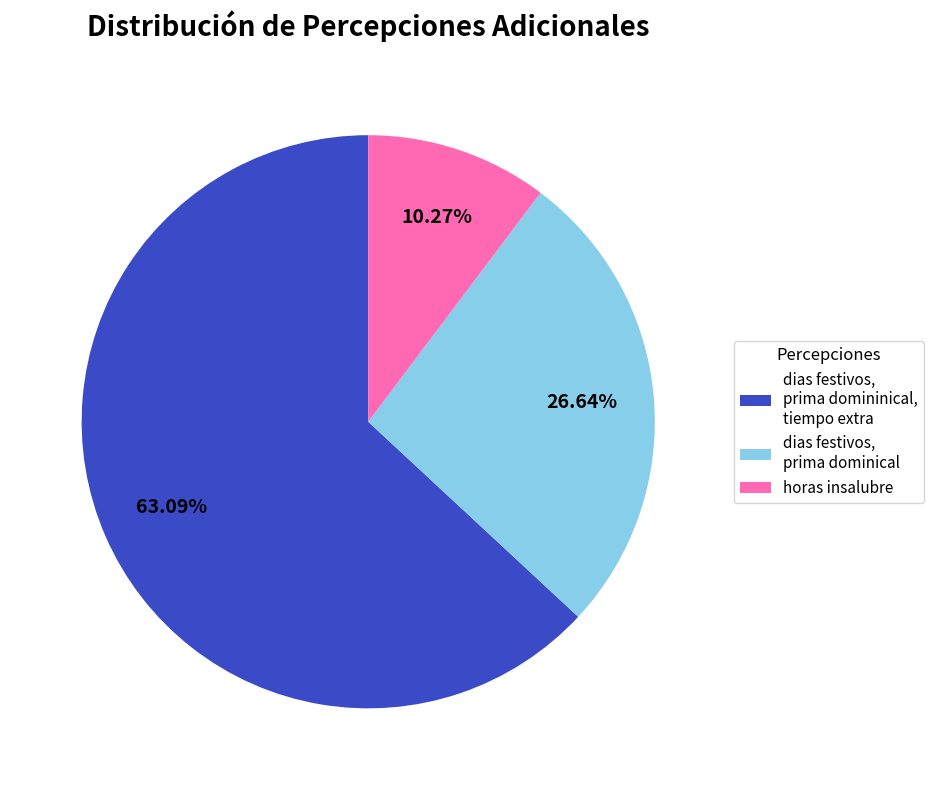

Which slice represents more than half of the pie?

dias festivos, prima domininical, tiempo extra